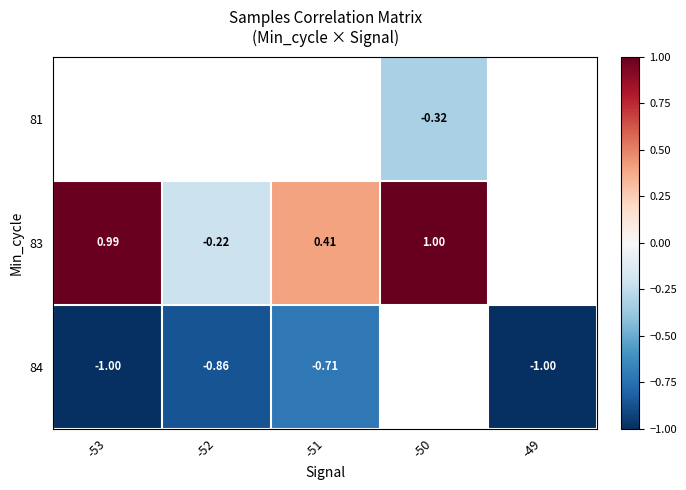

Is it true that 83 equals 1.0 at -53?

True